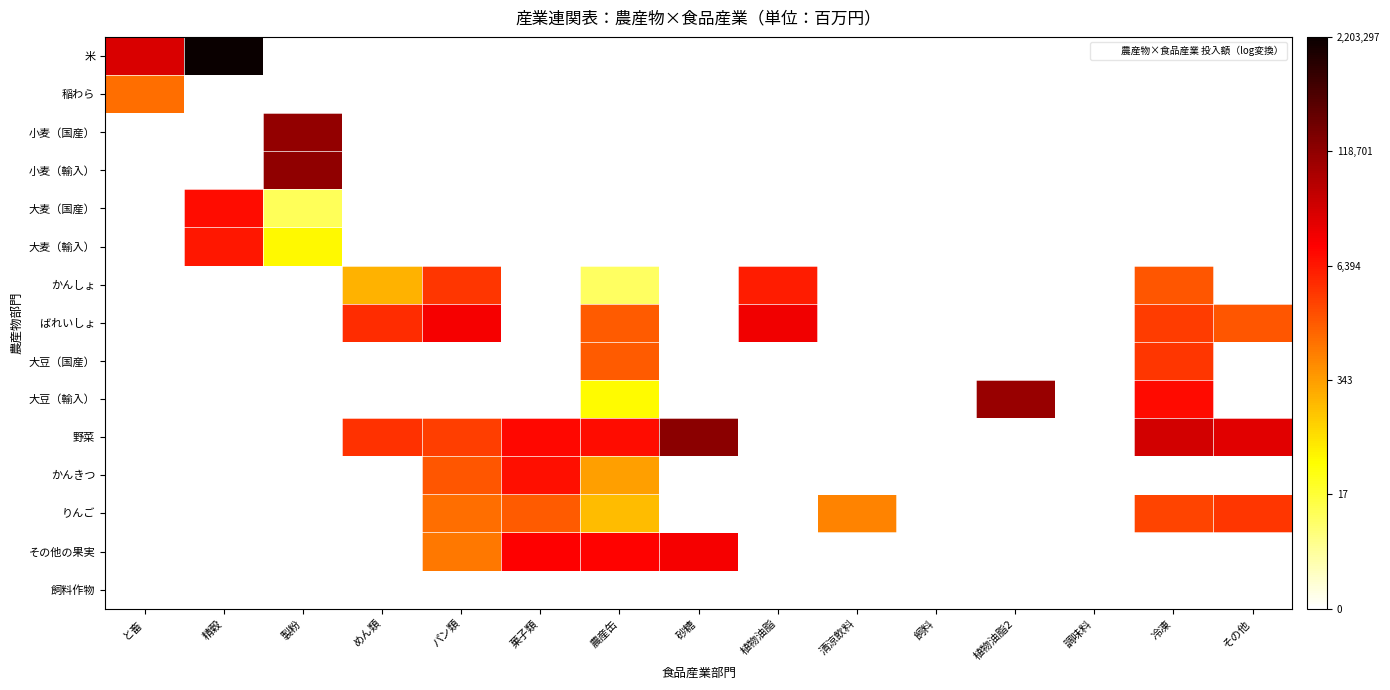

At which category does the chart reach its minimum across all series?

製粉